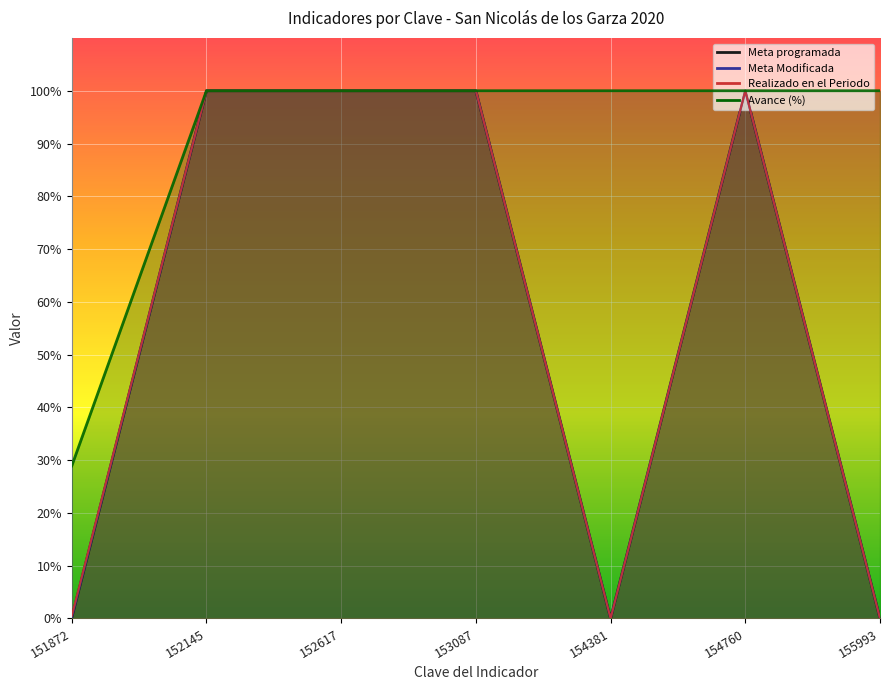

The Meta programada series shows 100.0 at 153087. True or false?

True